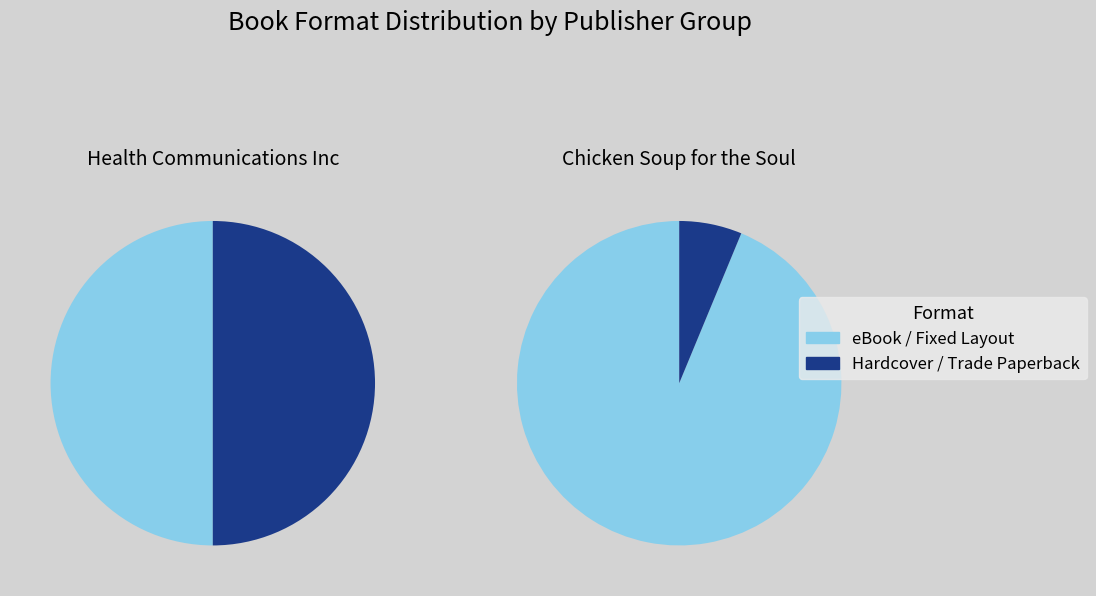

Combined, do Health Communications Inc and Chicken Soup for the Soul (Jack Canfield 21147106) account for over 50%?

No